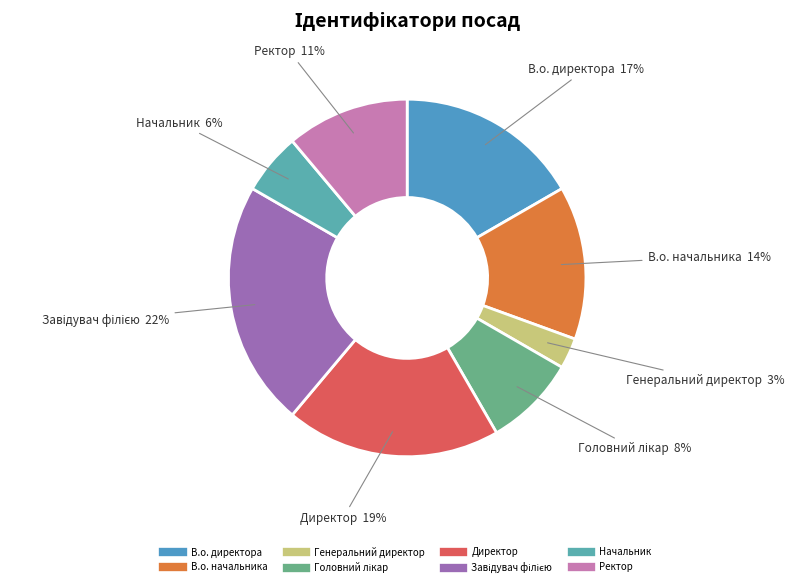

To the nearest percent, what is the difference between the largest and smallest slice percentages?

19%